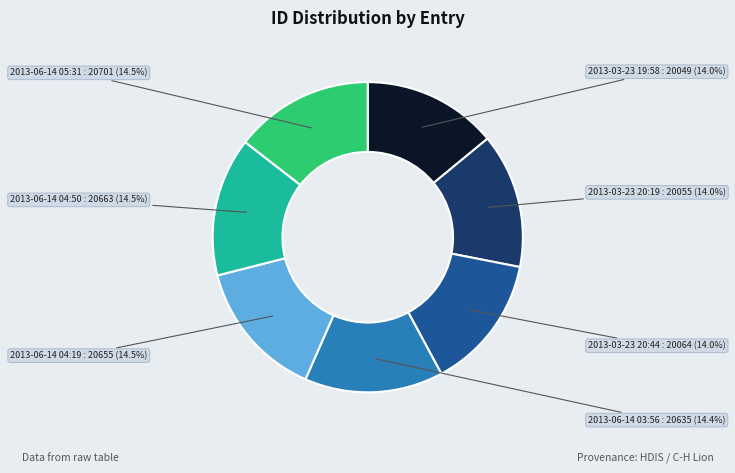

What is the ratio of the value at 2013-06-14 03:56 to the value at 2013-03-23 20:19?

1.0